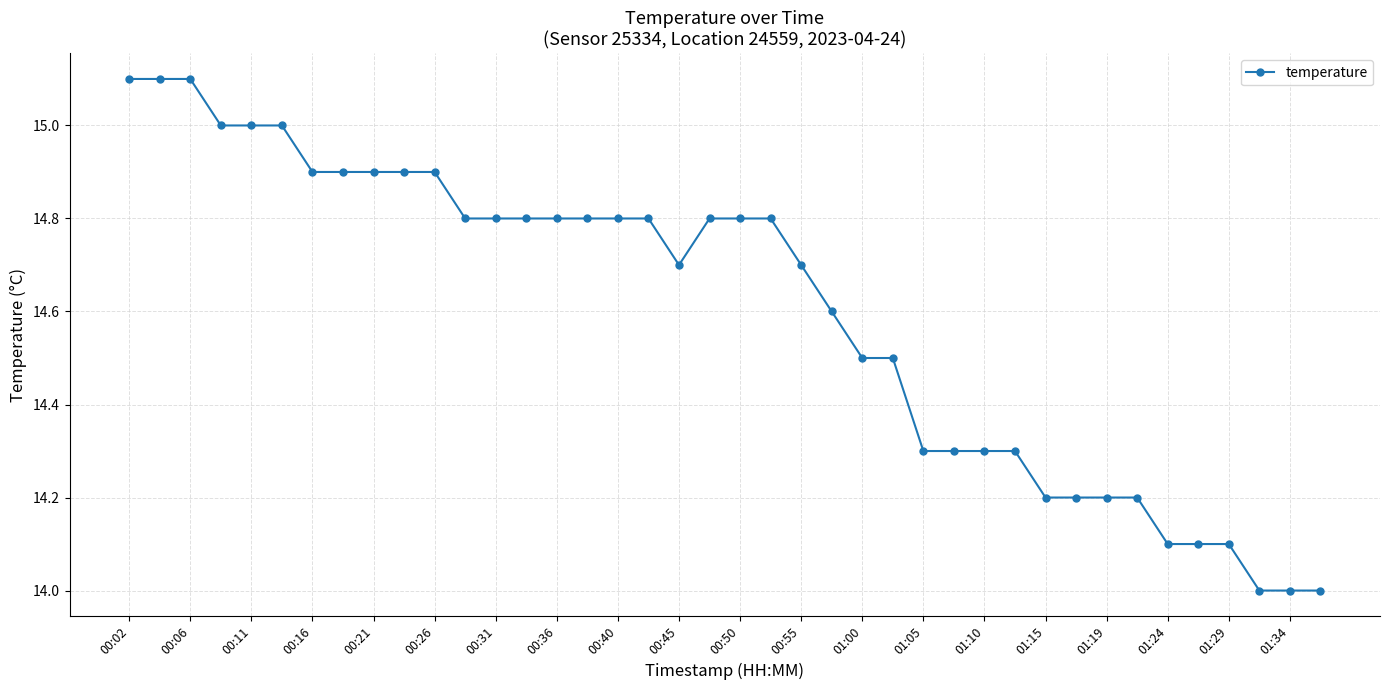

How many lines are shown in the chart?

1